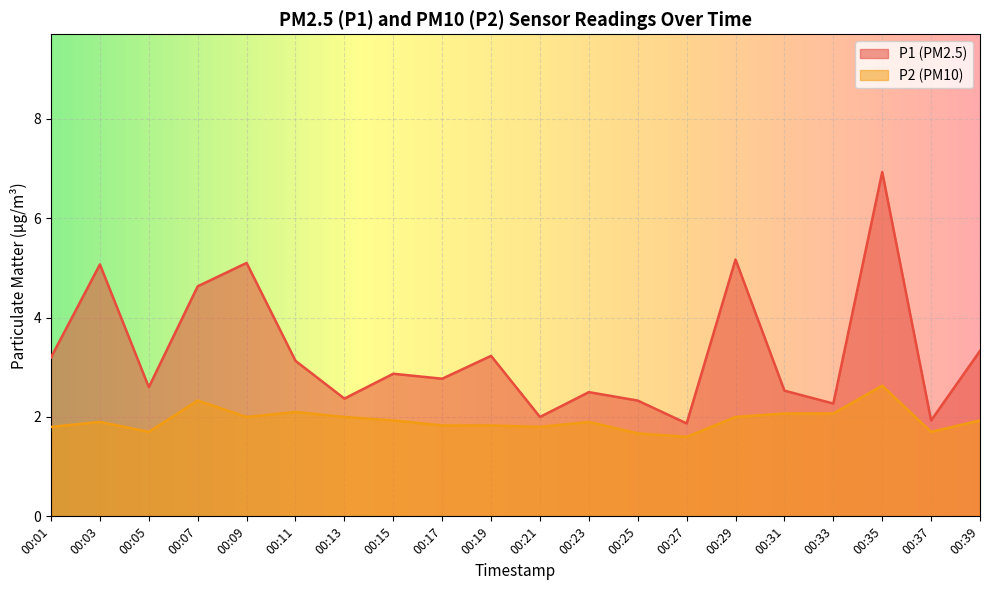

Reading left to right, transcribe all the data shown in this chart.

P1: 3.2	5.1	2.6	4.6	5.1	3.1	2.4	2.9	2.8	3.2	2.0	2.5	2.3	1.9	5.2	2.5	2.3	6.9	1.9	3.3
P2: 1.8	1.9	1.7	2.3	2.0	2.1	2.0	1.9	1.8	1.8	1.8	1.9	1.7	1.6	2.0	2.1	2.1	2.6	1.7	1.9